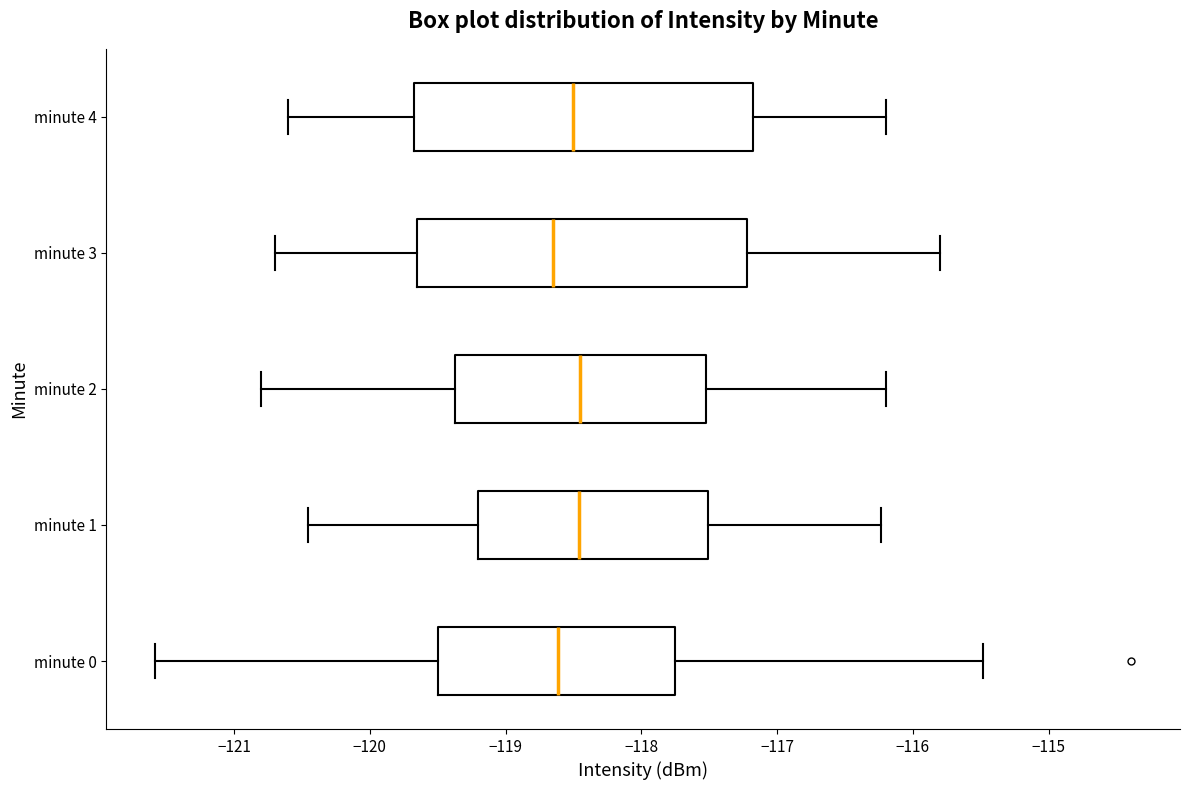

Reading bottom to top, transcribe this box plot: for each box, give where its median line is, the range the box spans, and where its two whiskers end, as read against the x-axis. The values are not printed on the chart, so give them approximately, as read against the axis.

minute 0: median -118.6, box -119.5 to -117.7, whiskers -121.6 to -115.5
minute 1: median -118.5, box -119.2 to -117.5, whiskers -120.5 to -116.2
minute 2: median -118.4, box -119.4 to -117.5, whiskers -120.8 to -116.2
minute 3: median -118.6, box -119.6 to -117.2, whiskers -120.7 to -115.8
minute 4: median -118.5, box -119.7 to -117.2, whiskers -120.6 to -116.2